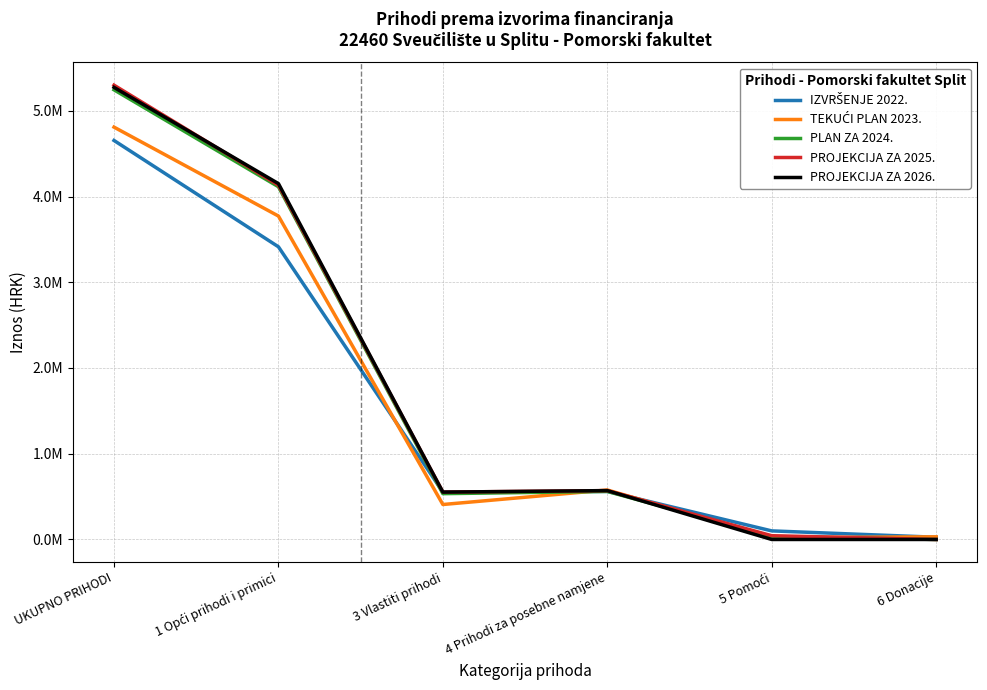

What is the value of the PLAN ZA 2024. point at the 1st from the left?

5244244.0